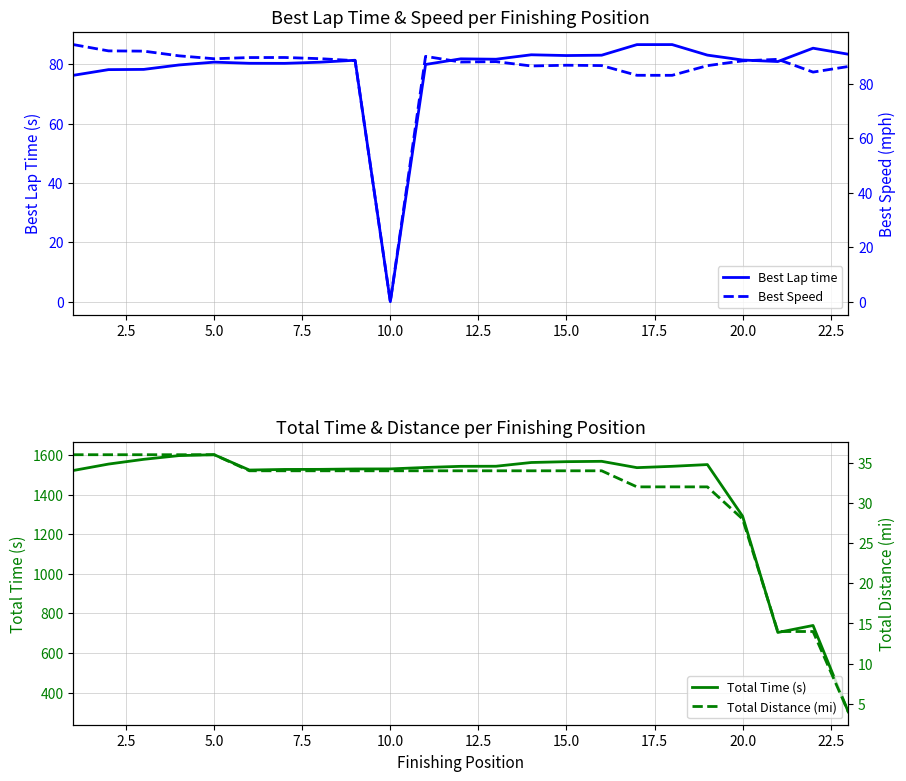

What are all the series names shown in the legend?

Best Lap time, Best Speed, Total Time (s), Total Distance (mi)